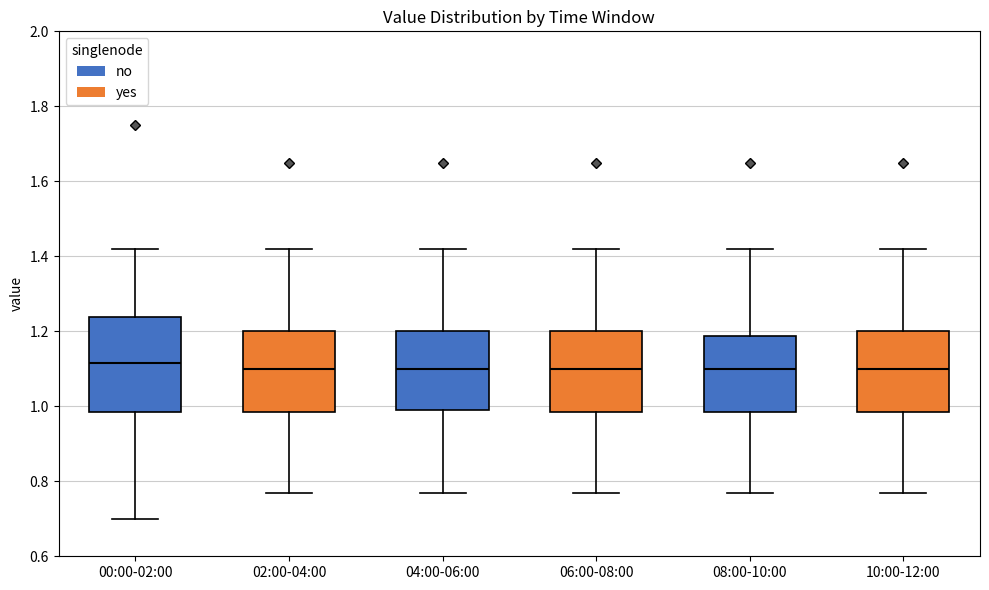

Comparing the boxes themselves (not the whiskers), which one is the tallest?

00:00-02:00